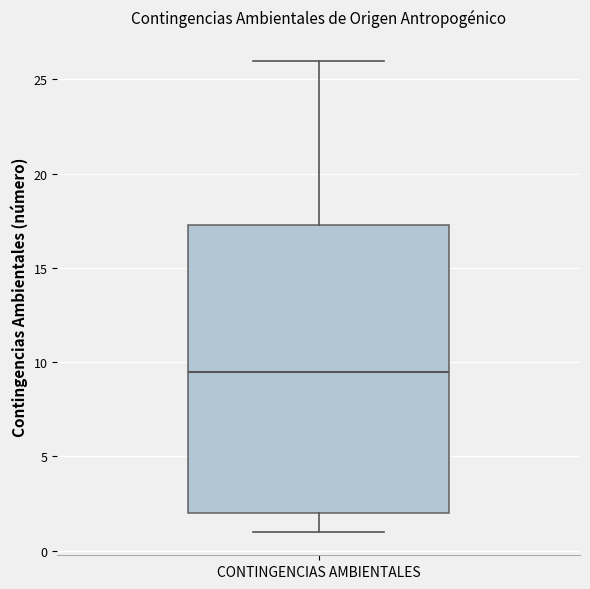

Read this box plot against the y-axis: the position of the median line, the range covered by the box, and the ends of both whiskers. The values are not printed on the chart, so give them approximately, as read against the axis.

median 9.5, box 2.0 to 17.5, whiskers 1.0 to 26.0